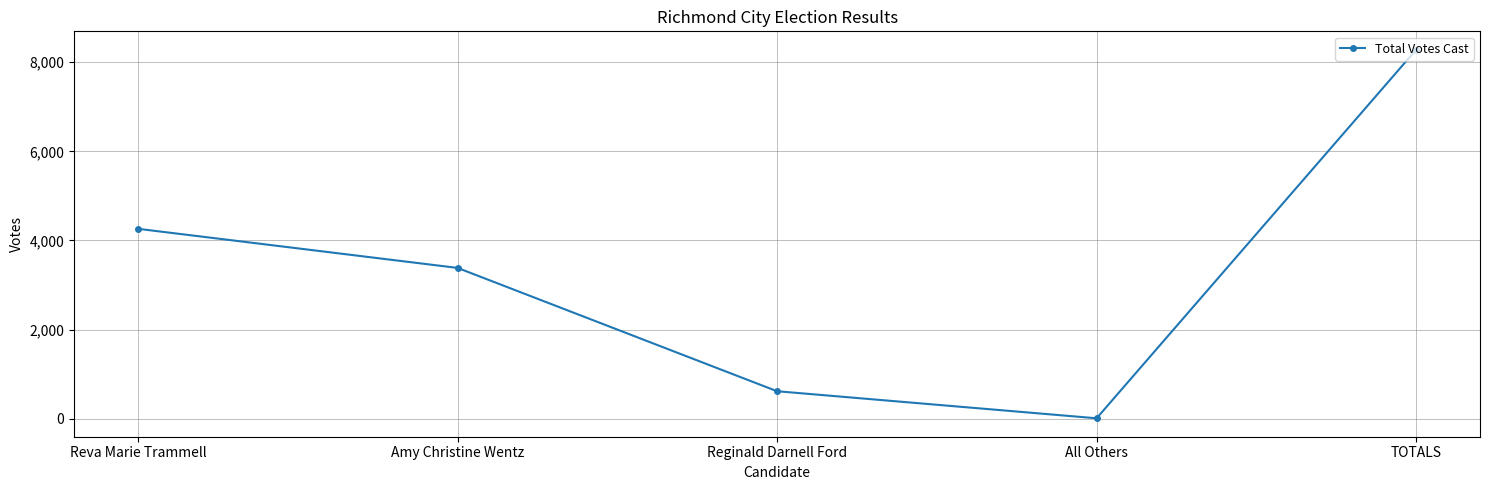

What is the average value?

3311